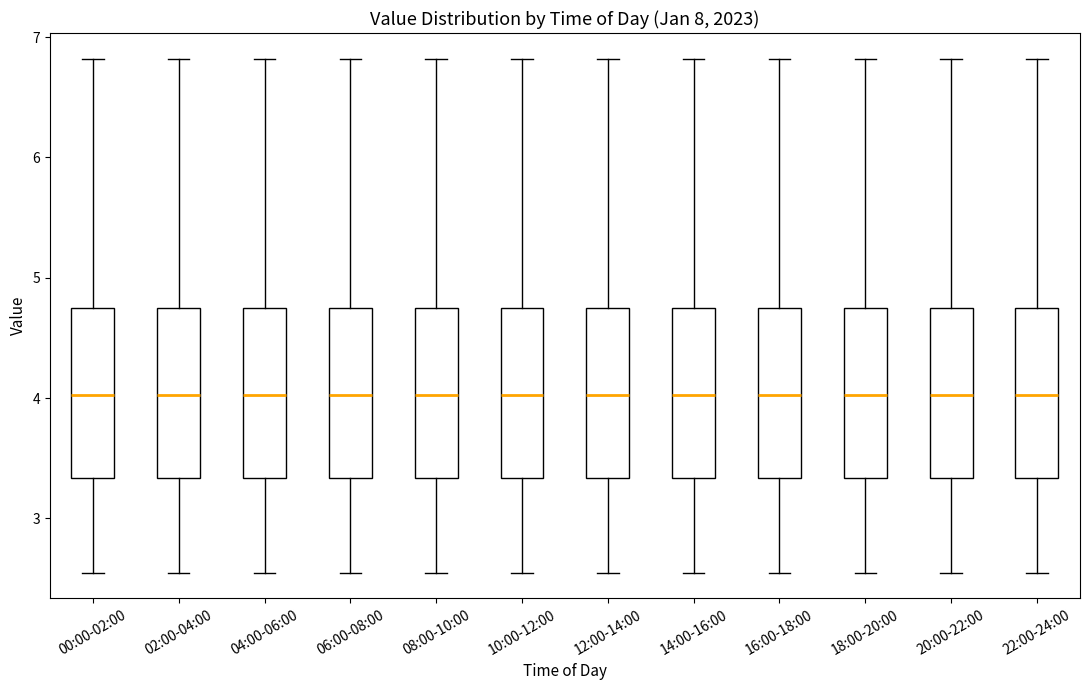

Reading left to right, read every box against the y-axis: the position of its median line, the range the box covers, and the ends of its whiskers. The values are not printed on the chart, so give them approximately, as read against the axis.

00:00-02:00: median 4.0, box 3.3 to 4.7, whiskers 2.6 to 6.8
02:00-04:00: median 4.0, box 3.3 to 4.7, whiskers 2.6 to 6.8
04:00-06:00: median 4.0, box 3.3 to 4.7, whiskers 2.6 to 6.8
06:00-08:00: median 4.0, box 3.3 to 4.7, whiskers 2.6 to 6.8
08:00-10:00: median 4.0, box 3.3 to 4.7, whiskers 2.6 to 6.8
10:00-12:00: median 4.0, box 3.3 to 4.7, whiskers 2.6 to 6.8
12:00-14:00: median 4.0, box 3.3 to 4.7, whiskers 2.6 to 6.8
14:00-16:00: median 4.0, box 3.3 to 4.7, whiskers 2.6 to 6.8
16:00-18:00: median 4.0, box 3.3 to 4.7, whiskers 2.6 to 6.8
18:00-20:00: median 4.0, box 3.3 to 4.7, whiskers 2.6 to 6.8
20:00-22:00: median 4.0, box 3.3 to 4.7, whiskers 2.6 to 6.8
22:00-24:00: median 4.0, box 3.3 to 4.7, whiskers 2.6 to 6.8